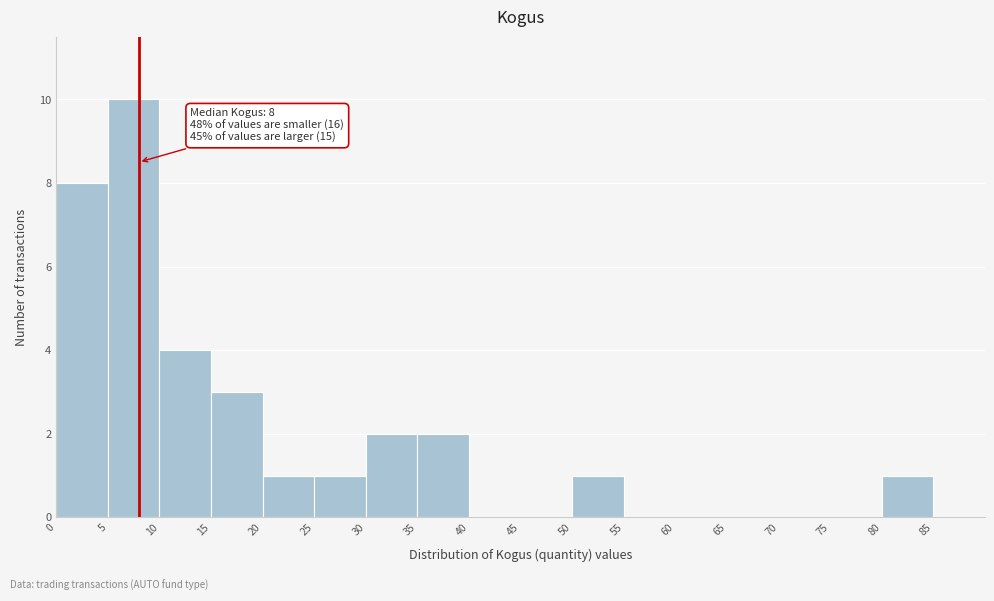

Over which range of the x-axis is the bar tallest?

5 to 10